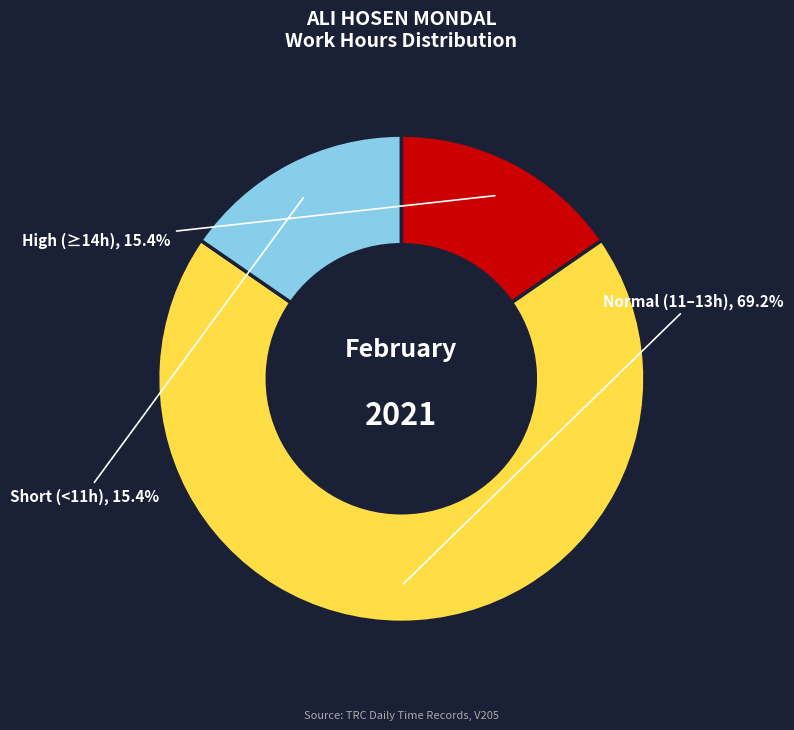

Is there any slice that represents more than half of the pie?

Yes